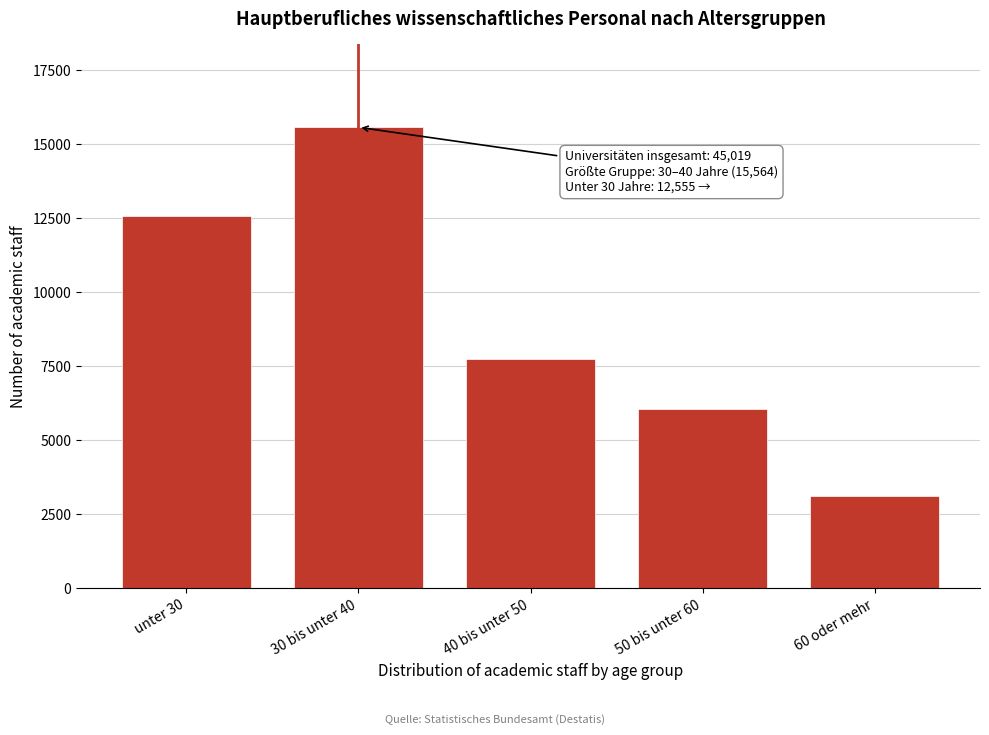

Reading left to right, extract all data points from this chart.

12555	15564	7747	6045	3108